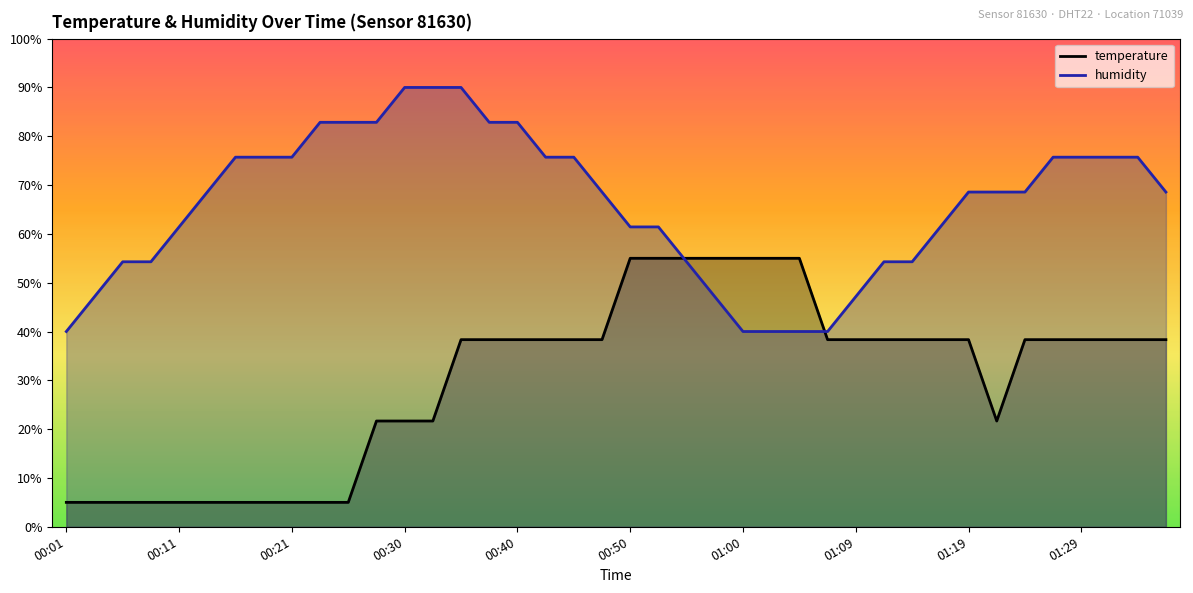

True or false: temperature and humidity intersect in this chart.

True